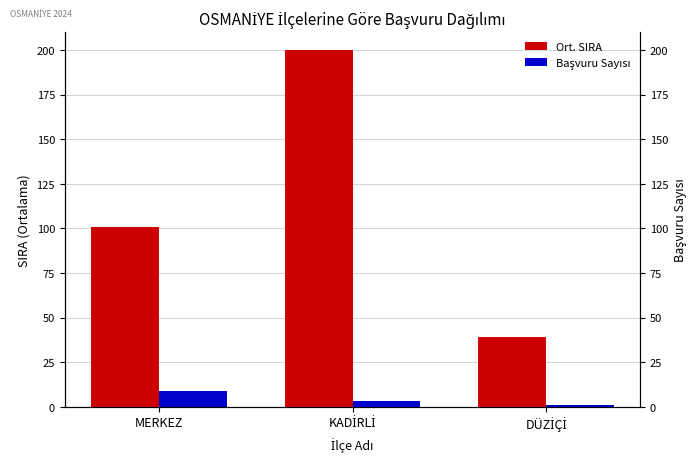

Count the number of data series in this chart.

2